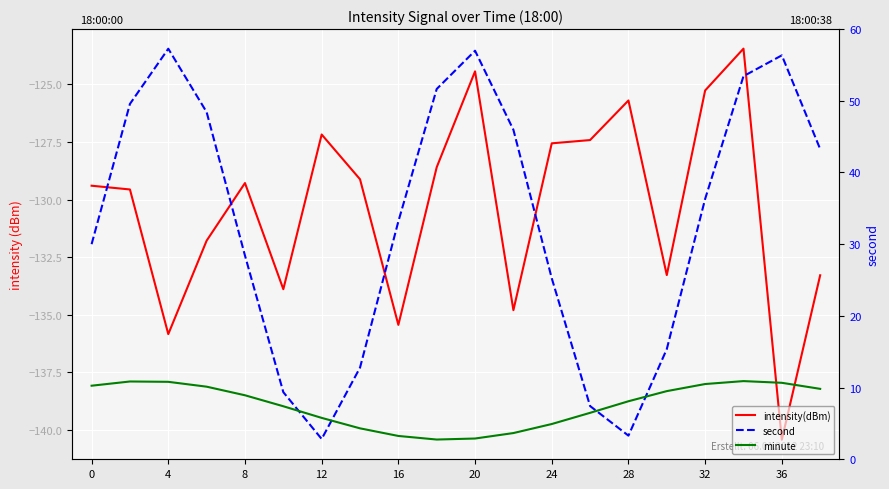

True or false: minute and intensity(dBm) intersect in this chart.

True